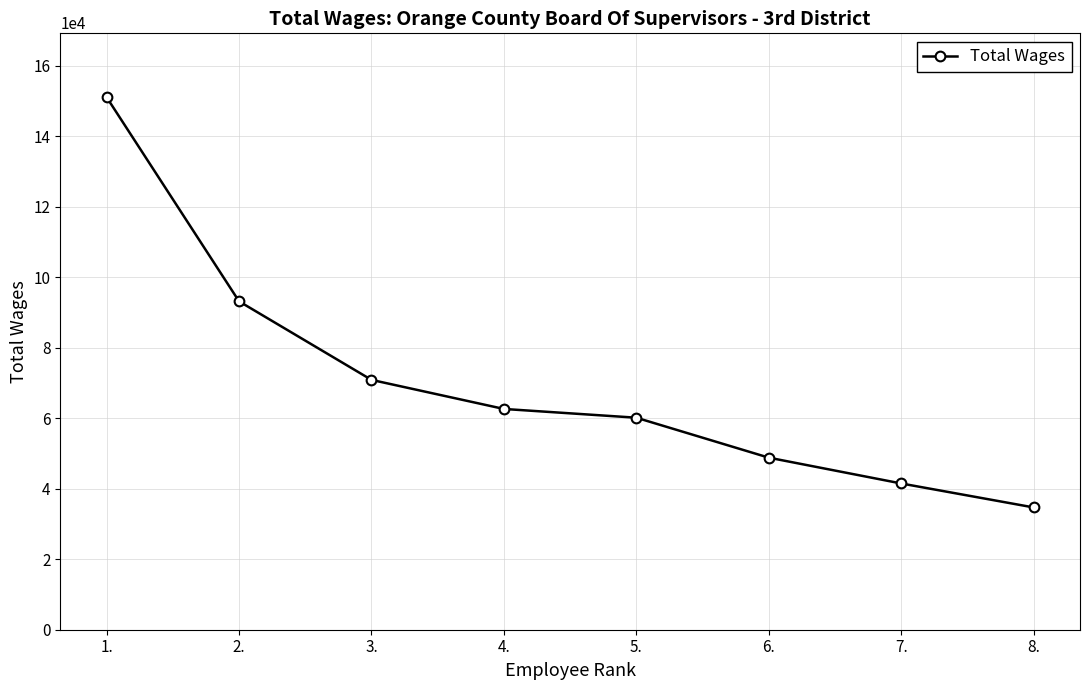

List the labels in order of value, largest first.

1., 2., 3., 4., 5., 6., 7., 8.